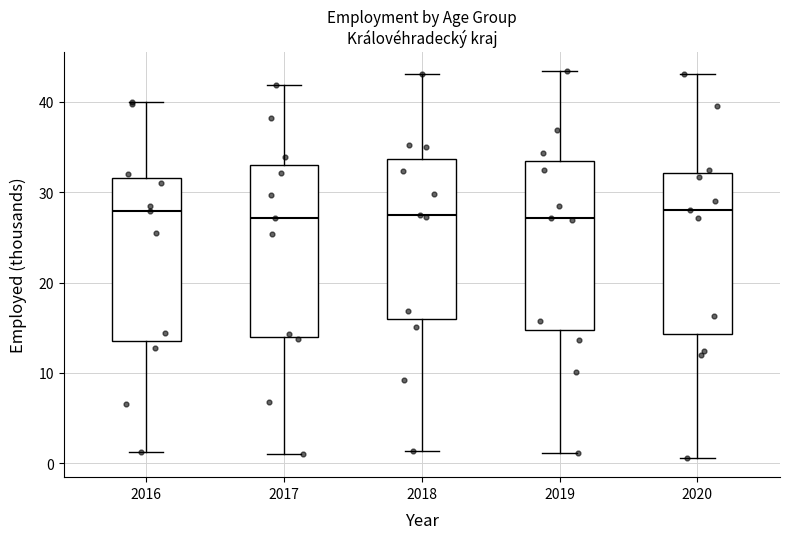

Reading left to right, read every box against the y-axis: the position of its median line, the range the box covers, and the ends of its whiskers. The values are not printed on the chart, so give them approximately, as read against the axis.

2016: median 28, box 14 to 32, whiskers 1 to 40
2017: median 27, box 14 to 33, whiskers 1 to 42
2018: median 27, box 16 to 34, whiskers 1 to 43
2019: median 27, box 15 to 33, whiskers 1 to 43
2020: median 28, box 14 to 32, whiskers 1 to 43